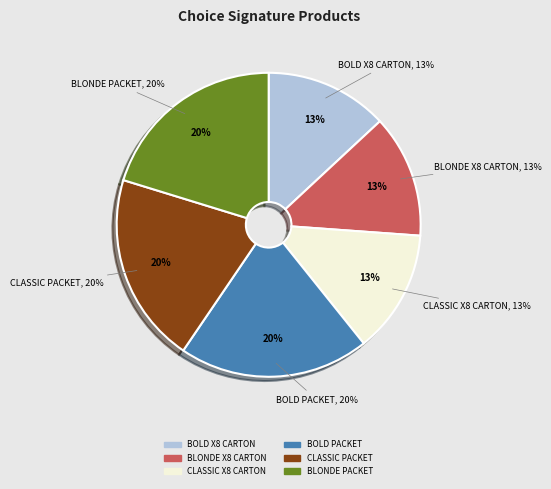

Rank the categories by value from highest to lowest.

CHOICE SIGNATURE BLONDE - PACKET, CHOICE SIGNATURE CLASSIC - PACKET, CHOICE SIGNATURE BOLD - PACKET, CHOICE SIGNATURE CLASSIC X 8 - CARTON, CHOICE SIGNATURE BLONDE X 8 - CARTON, CHOICE SIGNATURE BOLD X 8 - CARTON